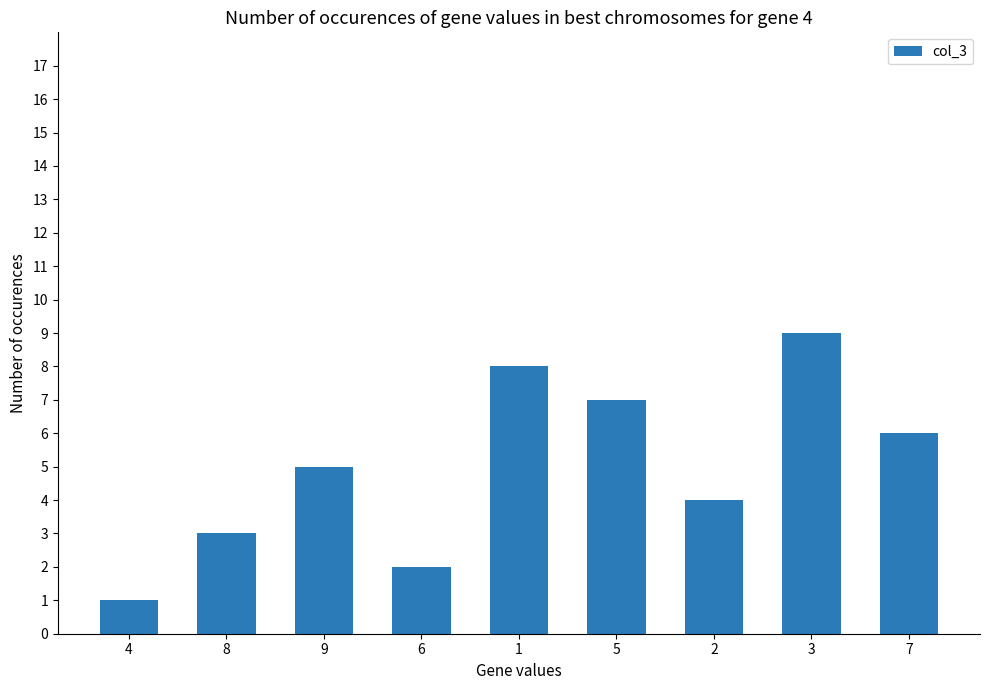

What is the minimum value shown in the chart?

1